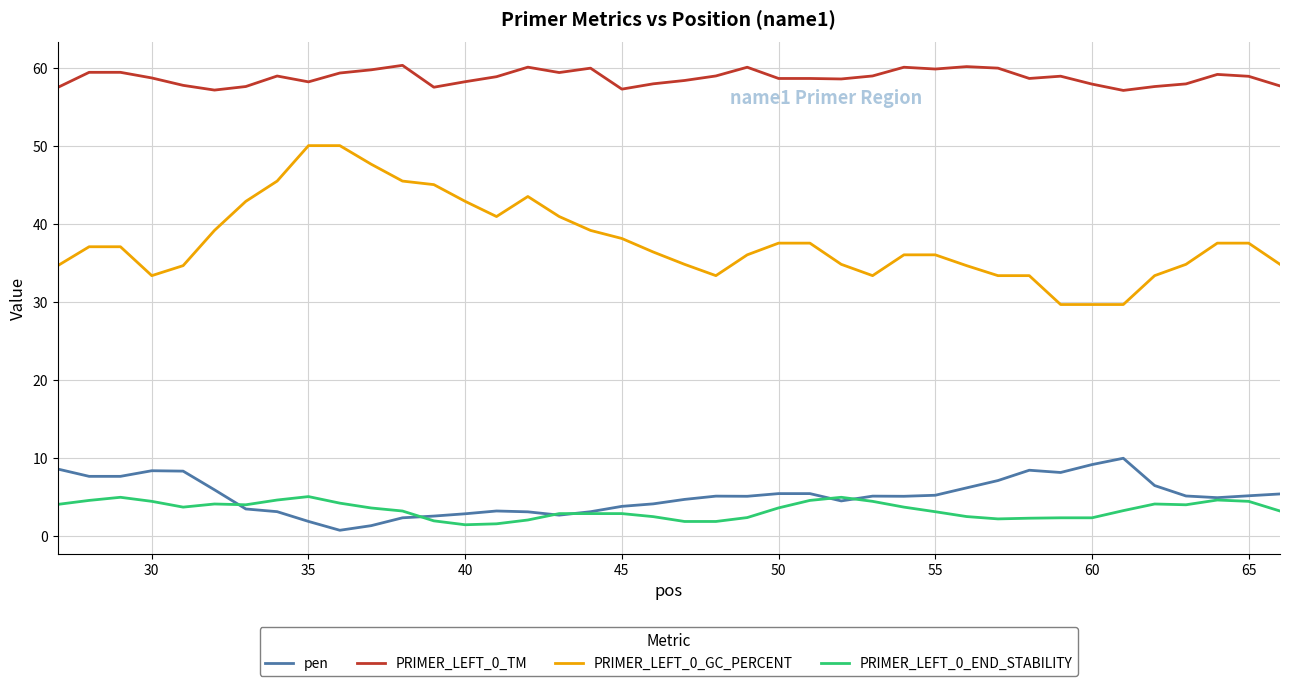

True or false: PRIMER_LEFT_0_GC_PERCENT and PRIMER_LEFT_0_TM intersect in this chart.

False